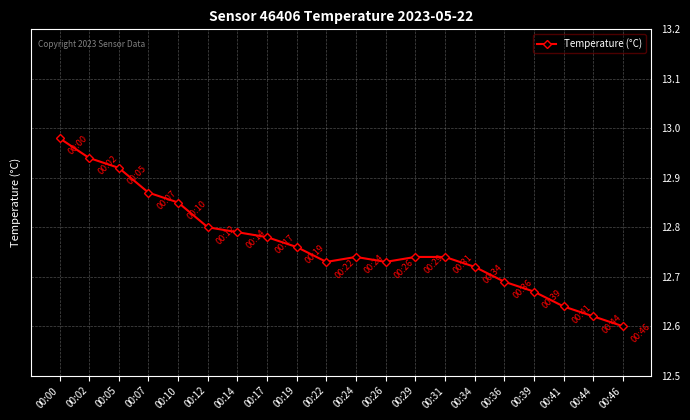

The chart shows a value of 2.8 at 00:39. True or false?

False